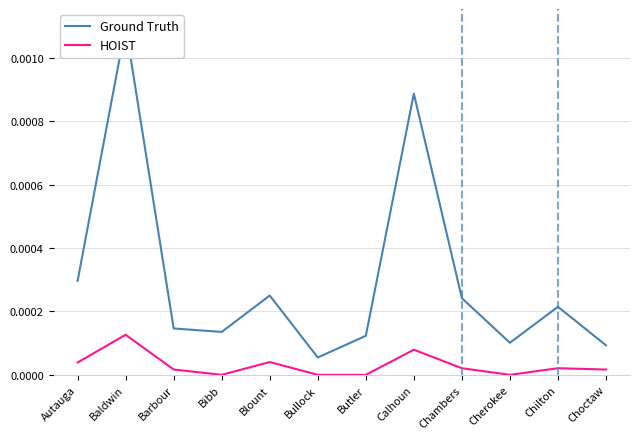

Which series changed the most between Autauga and Baldwin?

Ground Truth